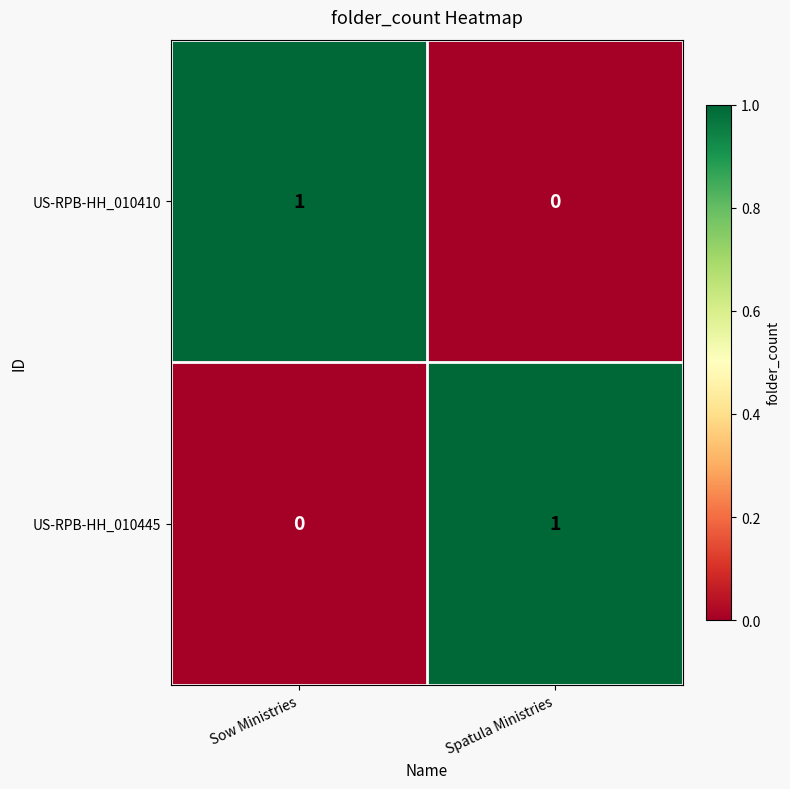

The US-RPB-HH_010445 series shows 1 at Spatula Ministries. True or false?

True